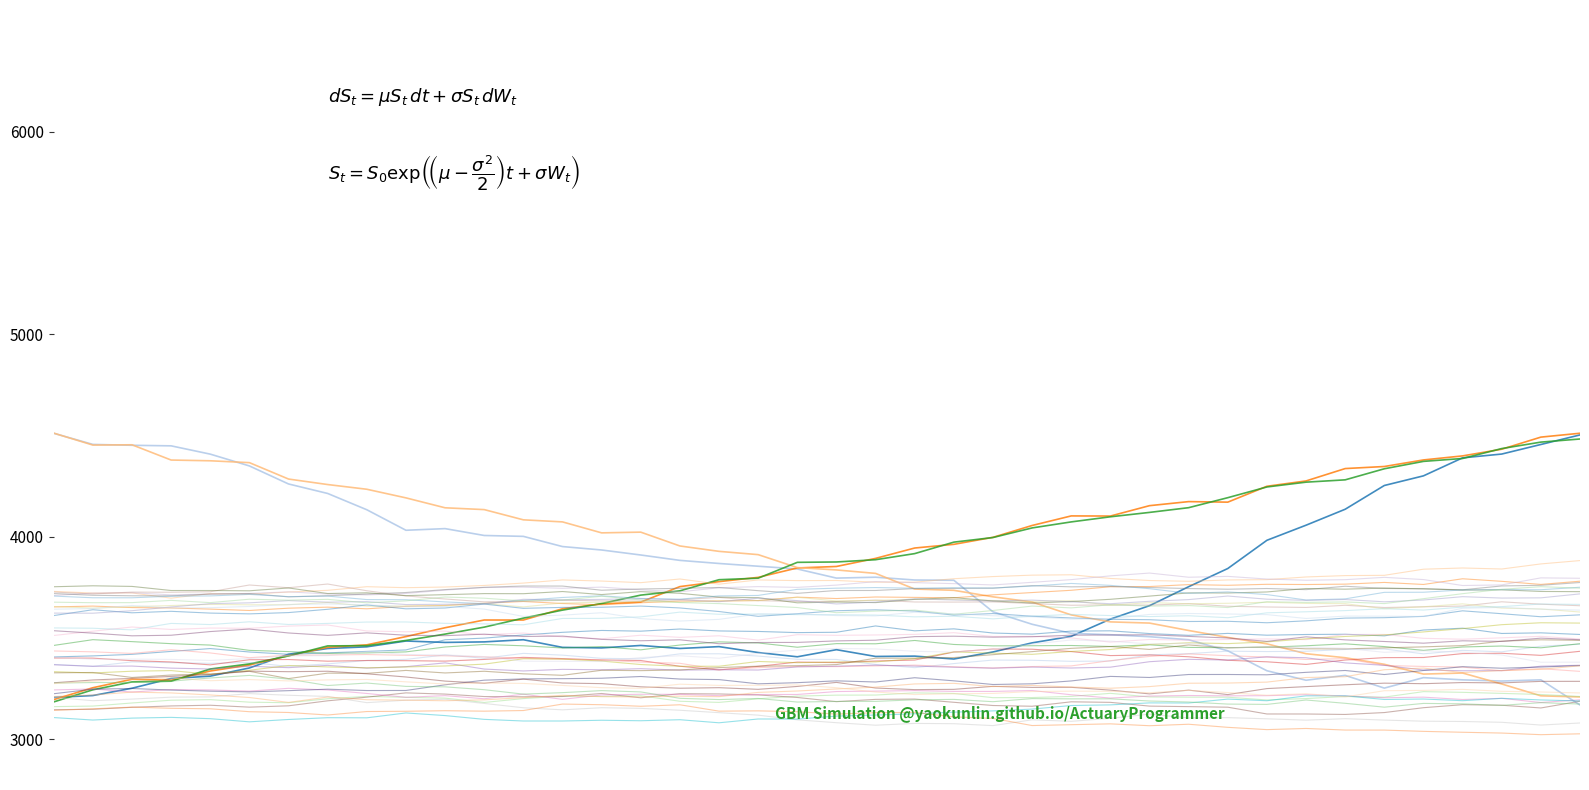

The LAT series shows 5943.9 at 7. True or false?

False